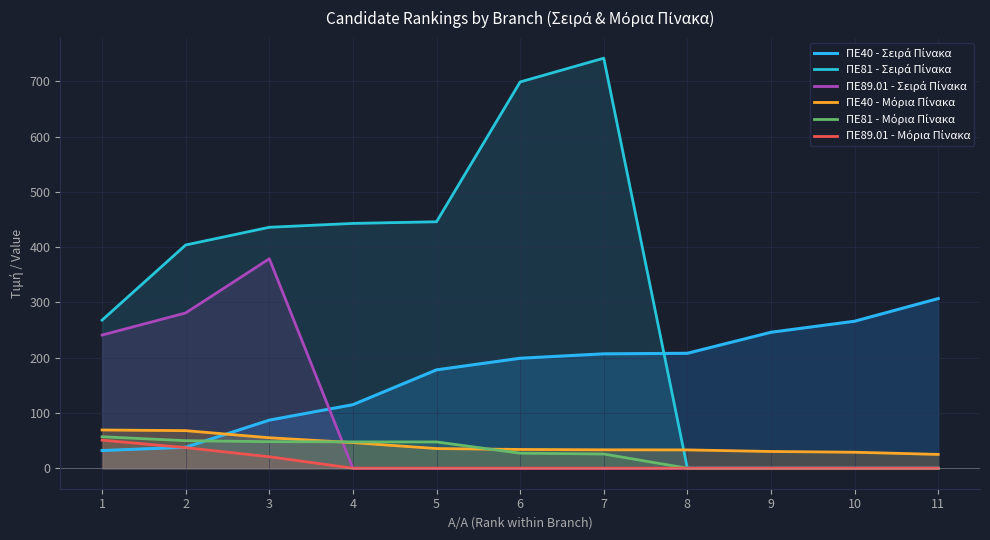

What is the maximum value for ΠΕ89.01 - Σειρά Πίνακα?

379.0